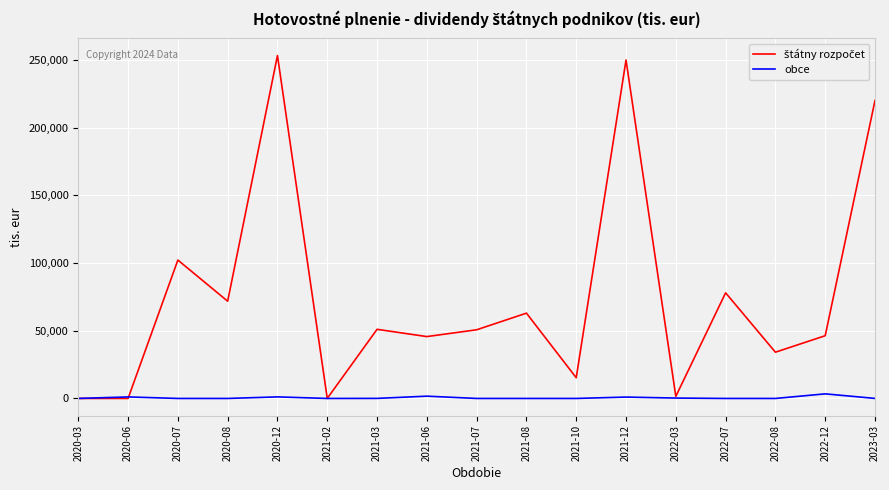

What is the greatest value displayed?

253300.1